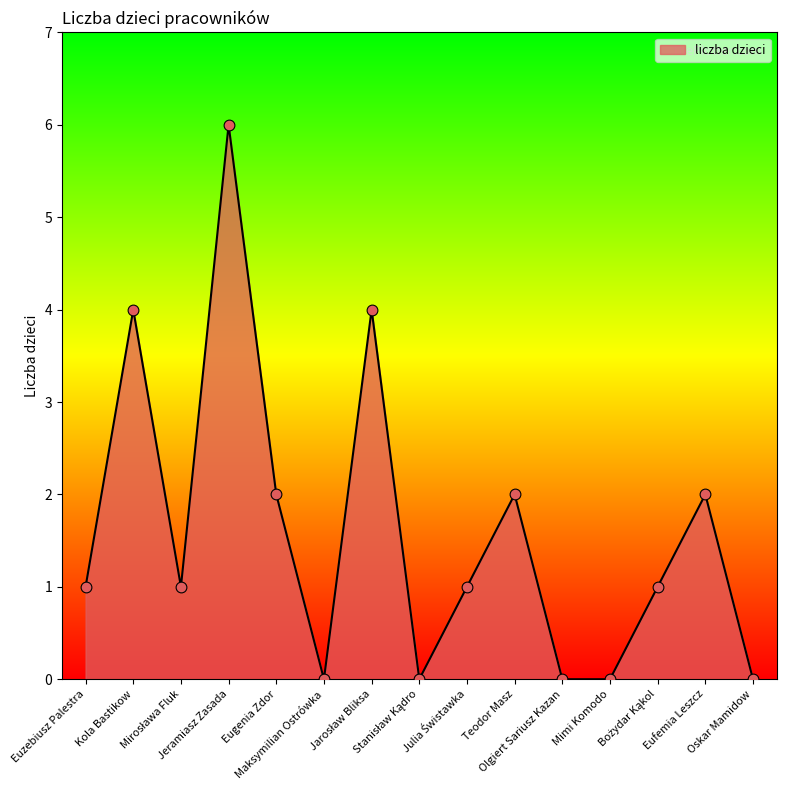

What is the difference between the maximum and minimum values?

6